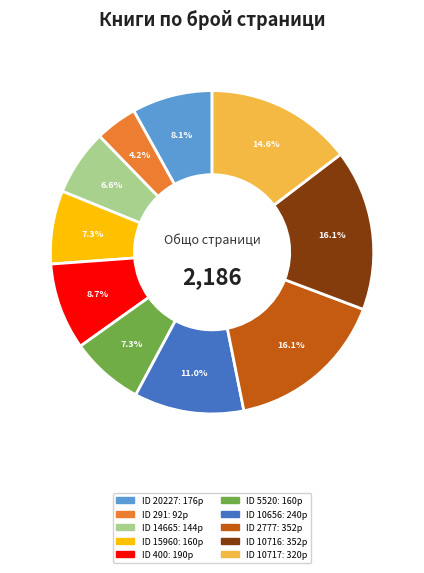

Does any single category account for the majority?

No